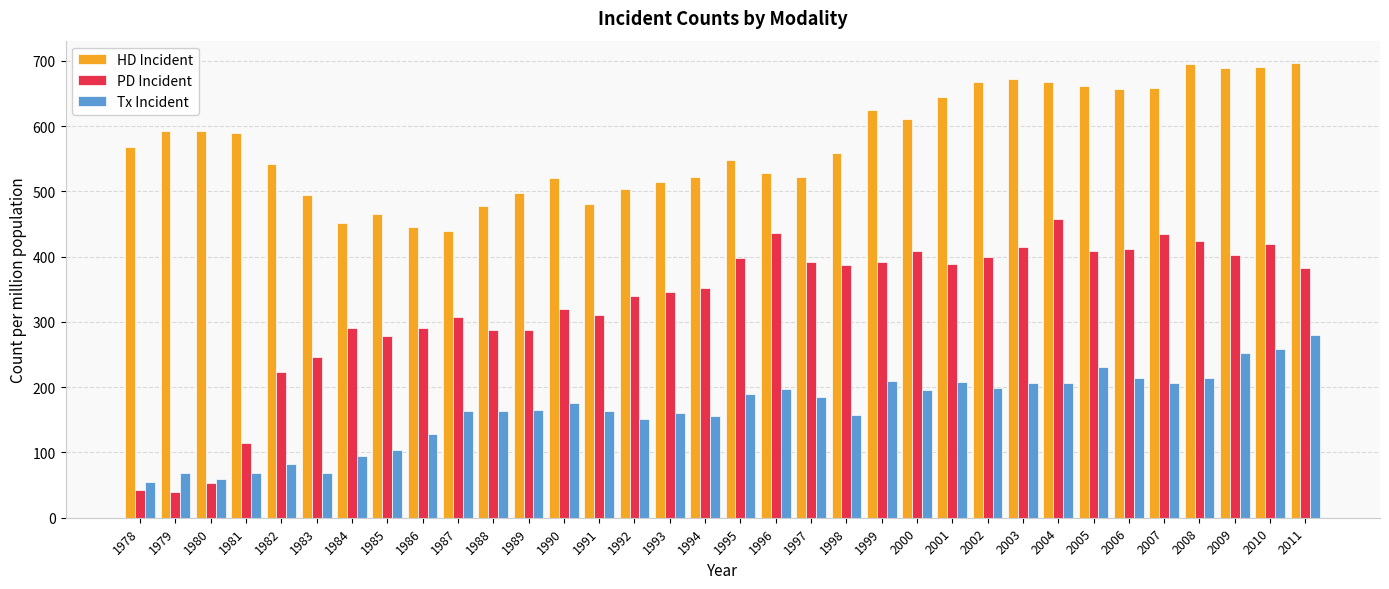

Which series has the widest spread of values?

PD Incident